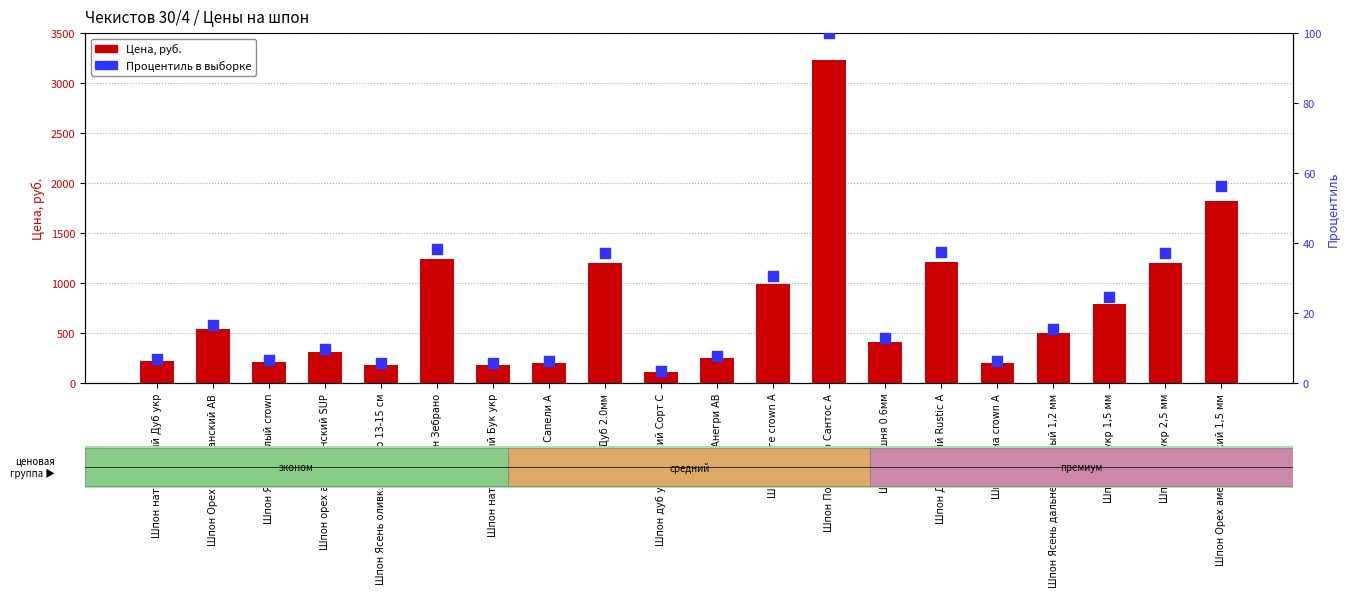

Which series has the largest total across all categories?

Цена, руб.